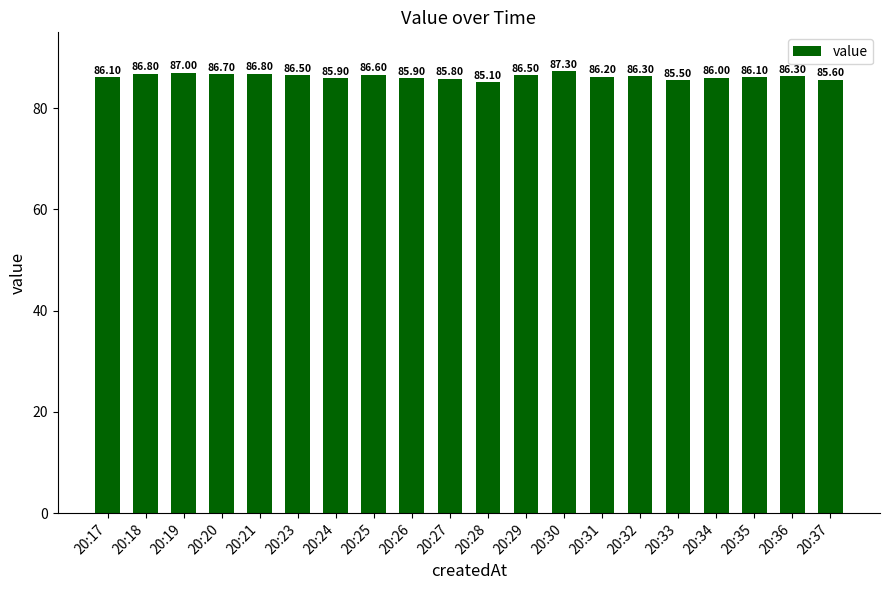

Between 20:29 and 20:17, which is larger?

20:29